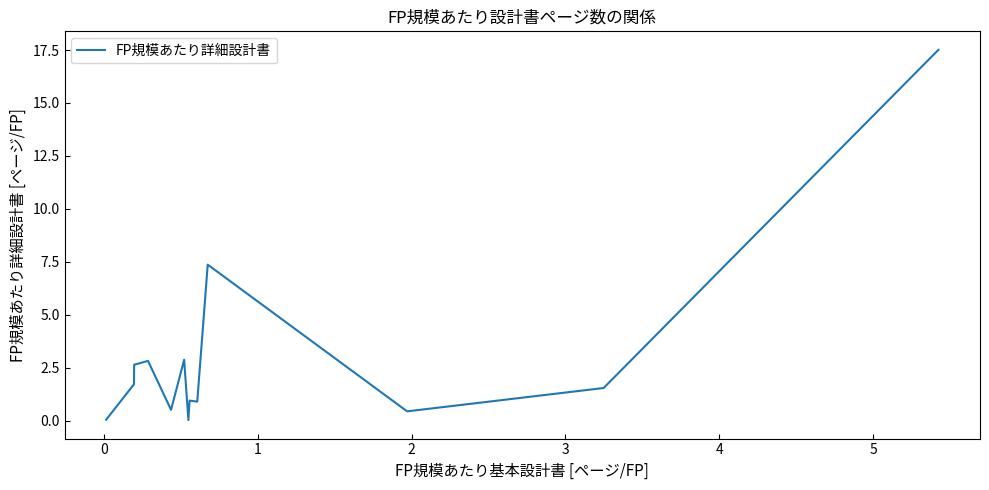

What is the maximum value shown in the chart?

17.5